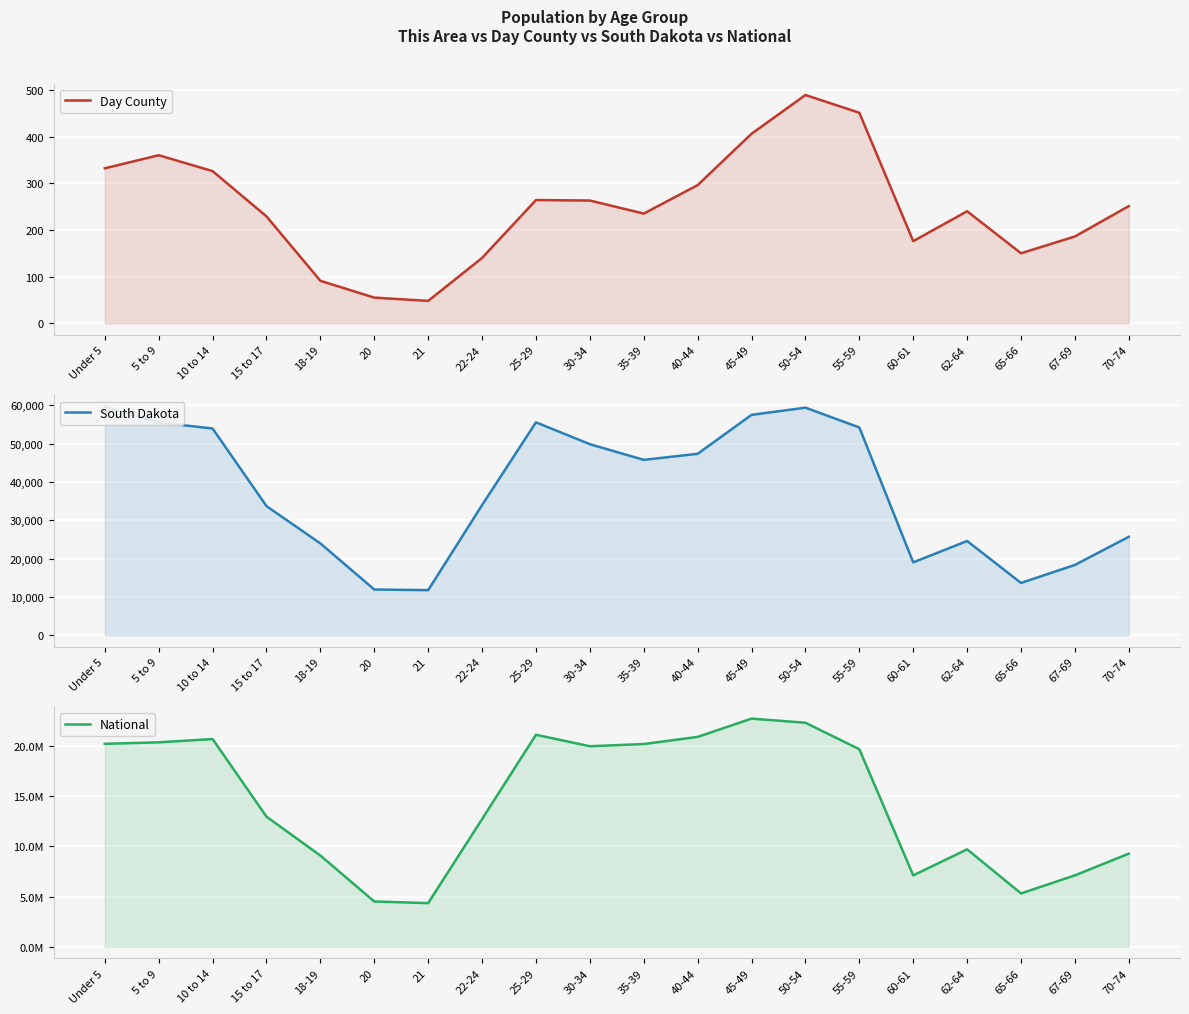

True or false: National has more than 2 points higher than both neighbors.

True